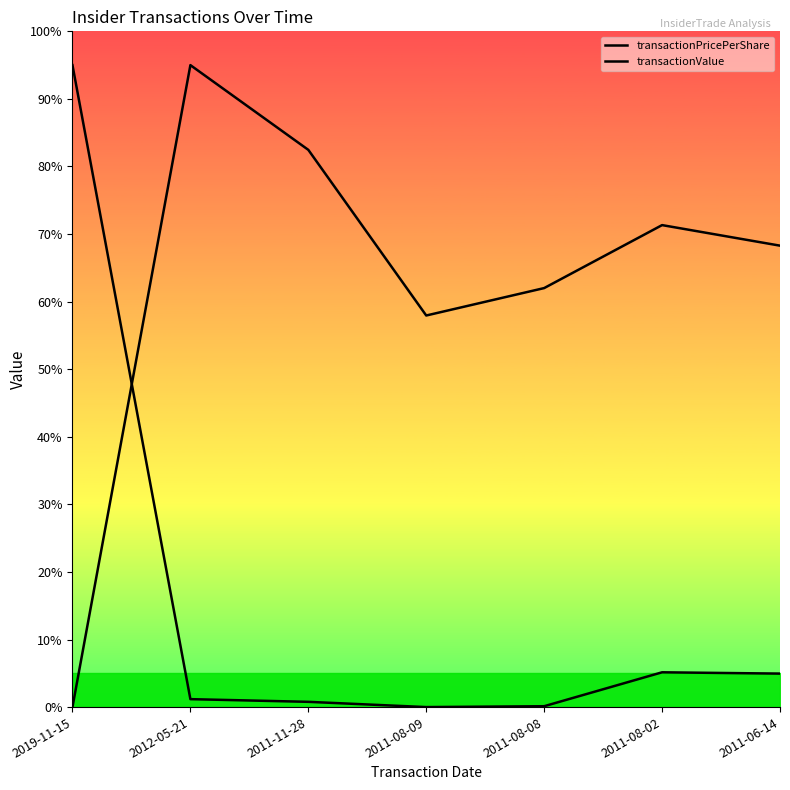

At which label does transactionValue reach its peak?

2019-11-15